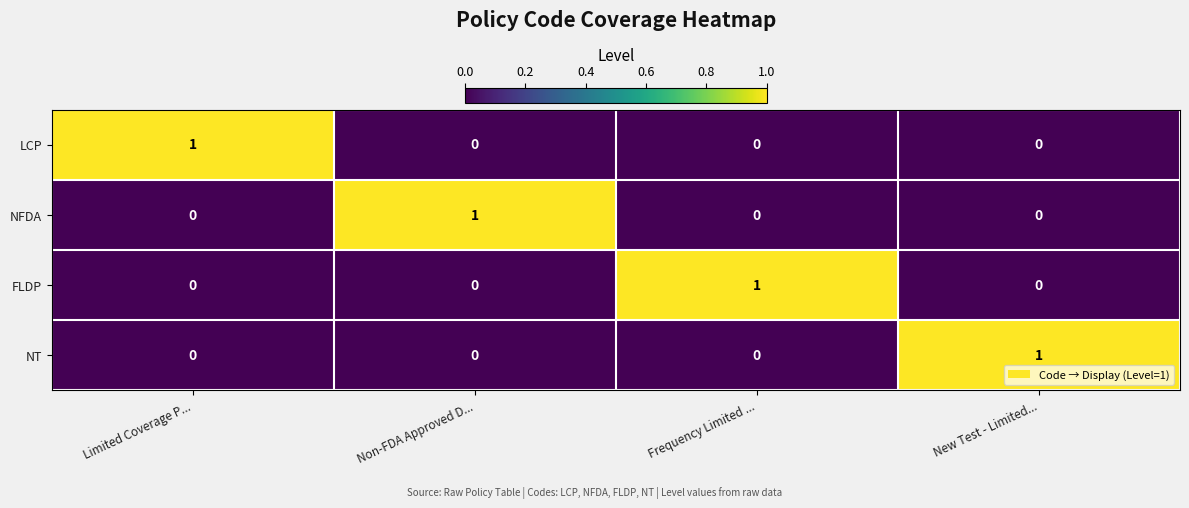

Reading left to right, what are all the values shown in this chart?

LCP: Limited Coverage P...=1	Non-FDA Approved D...=0	Frequency Limited ...=0	New Test - Limited...=0
NFDA: Limited Coverage P...=0	Non-FDA Approved D...=1	Frequency Limited ...=0	New Test - Limited...=0
FLDP: Limited Coverage P...=0	Non-FDA Approved D...=0	Frequency Limited ...=1	New Test - Limited...=0
NT: Limited Coverage P...=0	Non-FDA Approved D...=0	Frequency Limited ...=0	New Test - Limited...=1